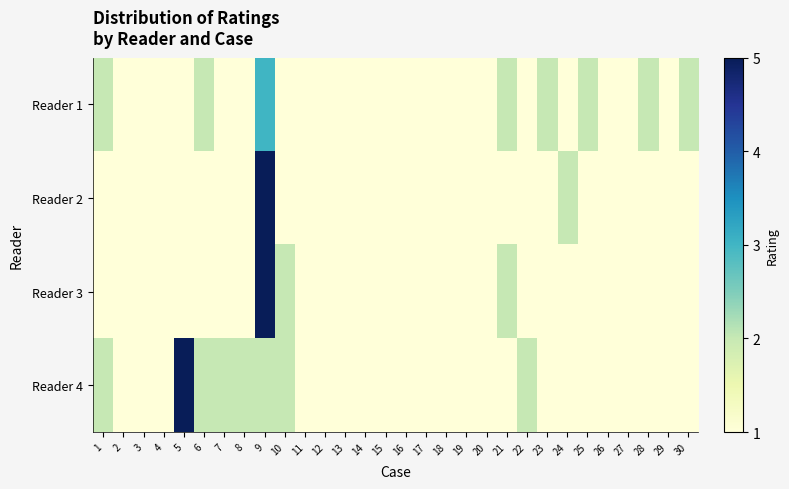

How many data points does each series have?

30